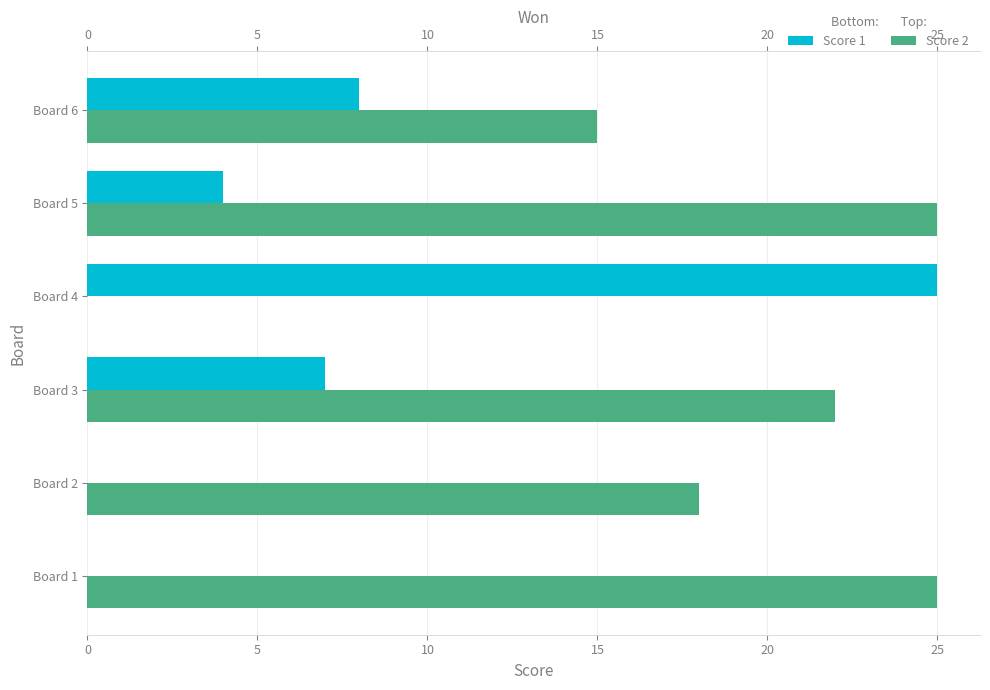

Rank the series at Board 5 from highest to lowest value.

Score 2, Score 1